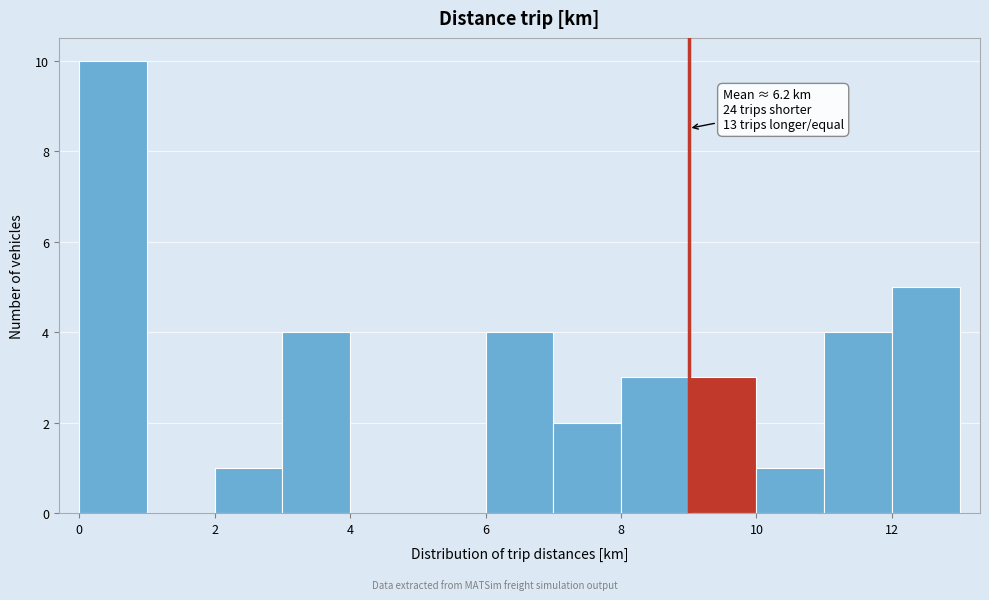

Over which range of the x-axis is the bar tallest?

0 to 1